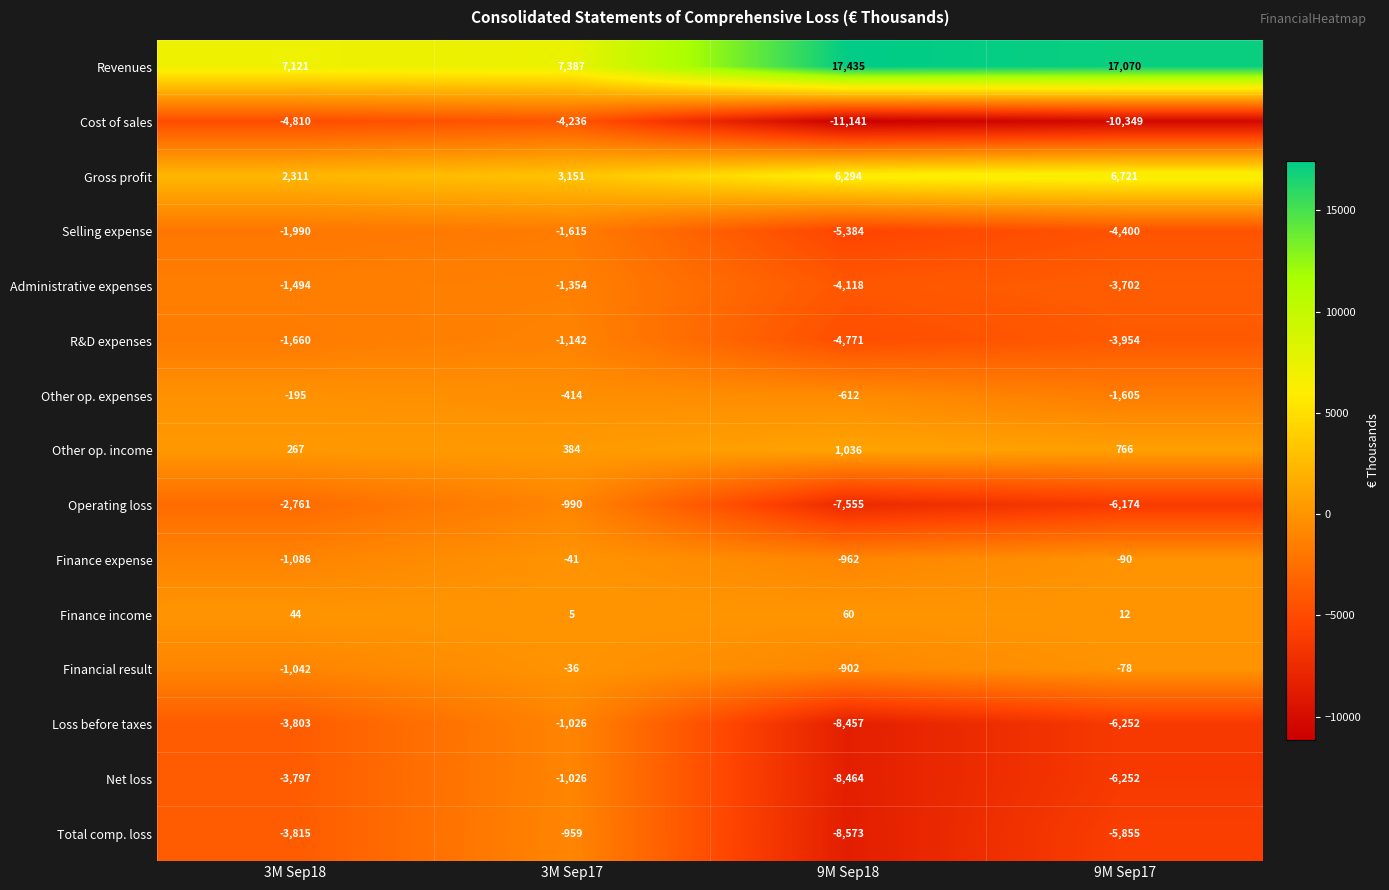

True or false: Total comp. loss has a value of -1905 at 9M Sep18.

False